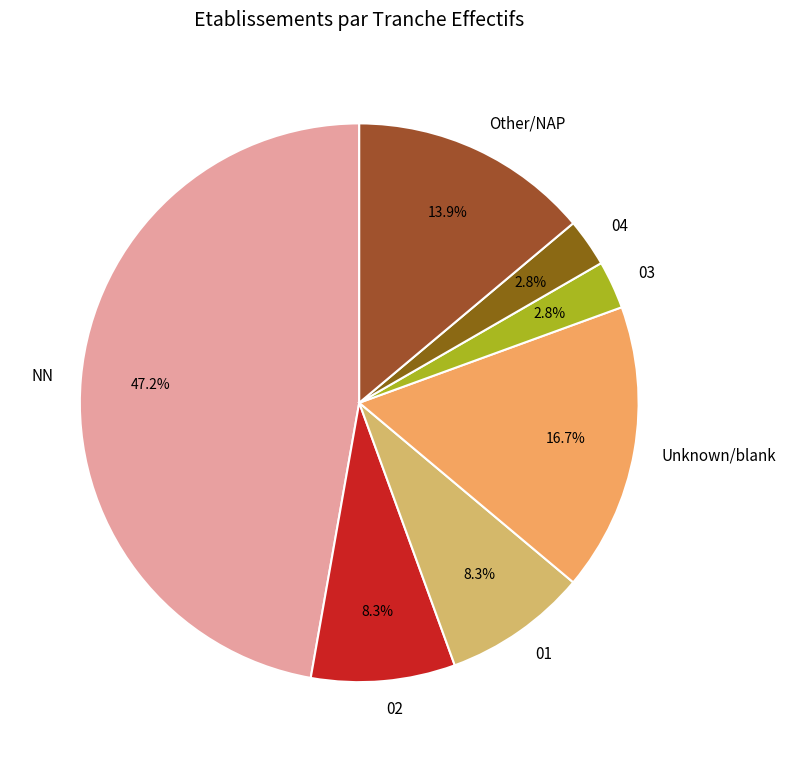

To the nearest percent, what is the average slice percentage?

14%